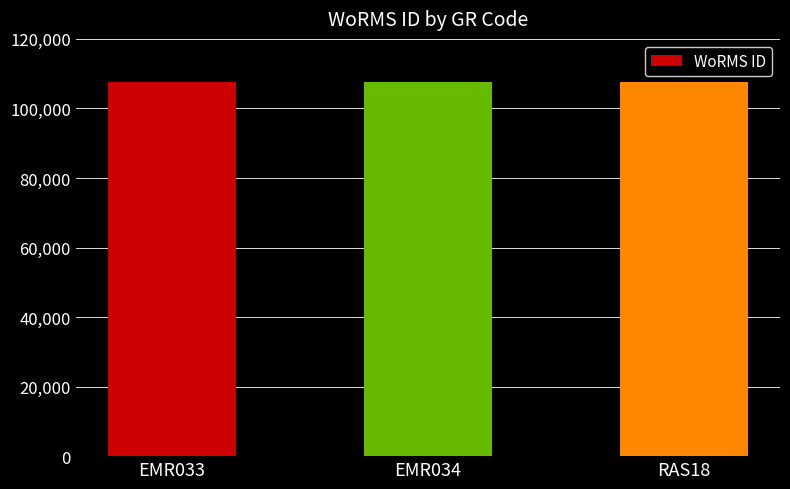

What is the sum of all values?

322846